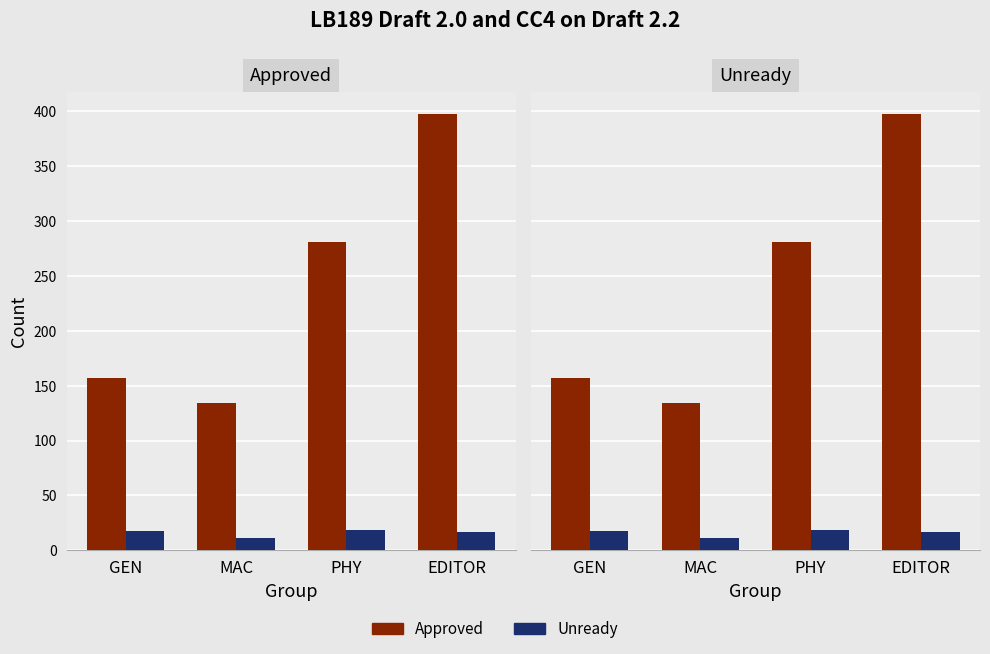

Between MAC and PHY, which series saw the biggest shift?

Approved